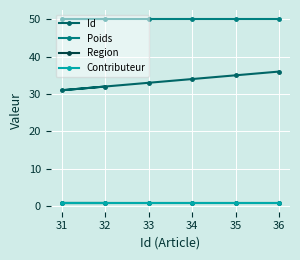

What is the maximum value shown in the chart?

50